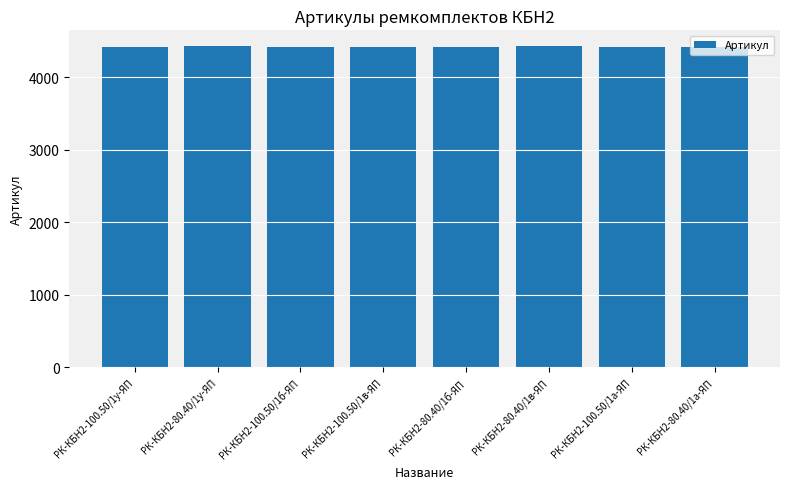

What is the smallest value displayed?

4421